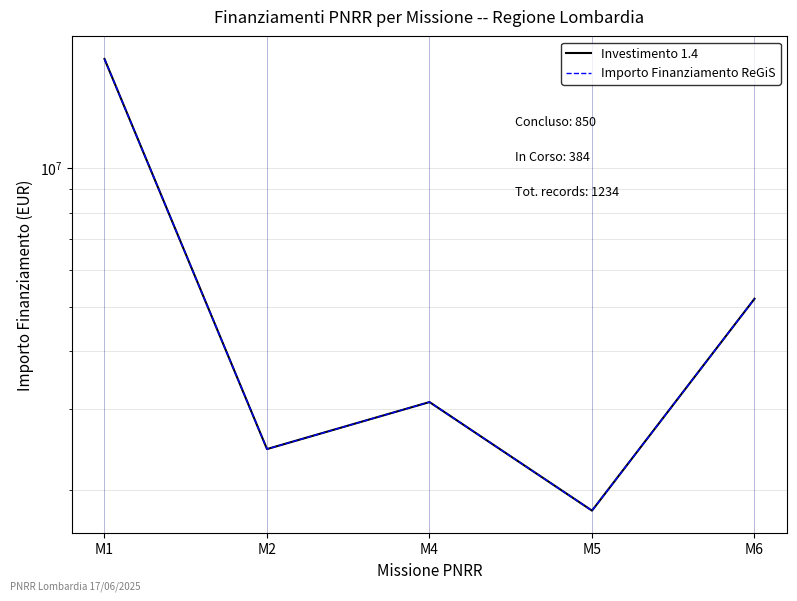

What is the sum of all Investimento 1.4 values?

29826000